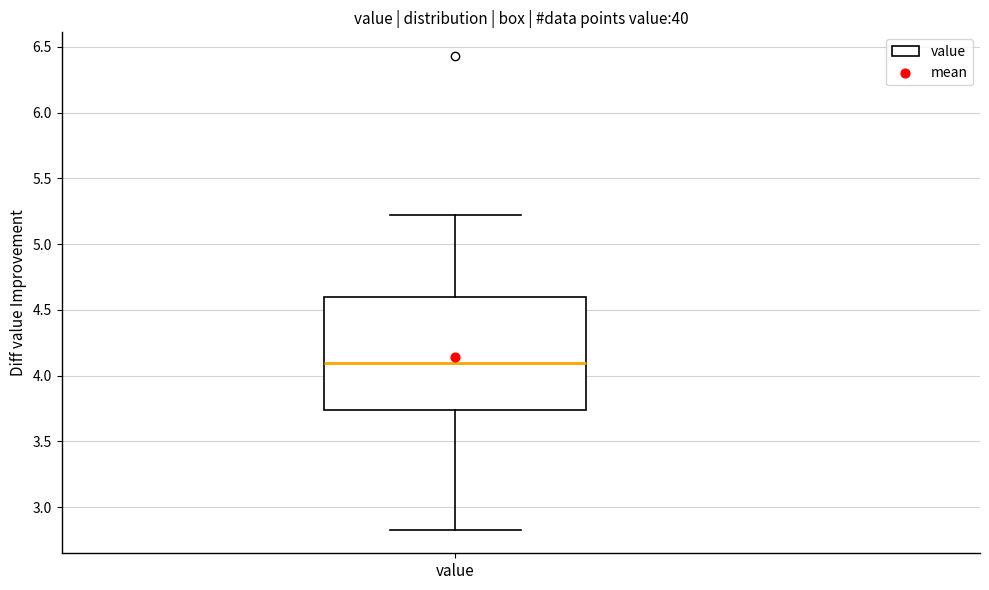

Where does the upper whisker of the box for value end on the y-axis? The values are not printed on the chart, so give them approximately, as read against the axis.

5.20